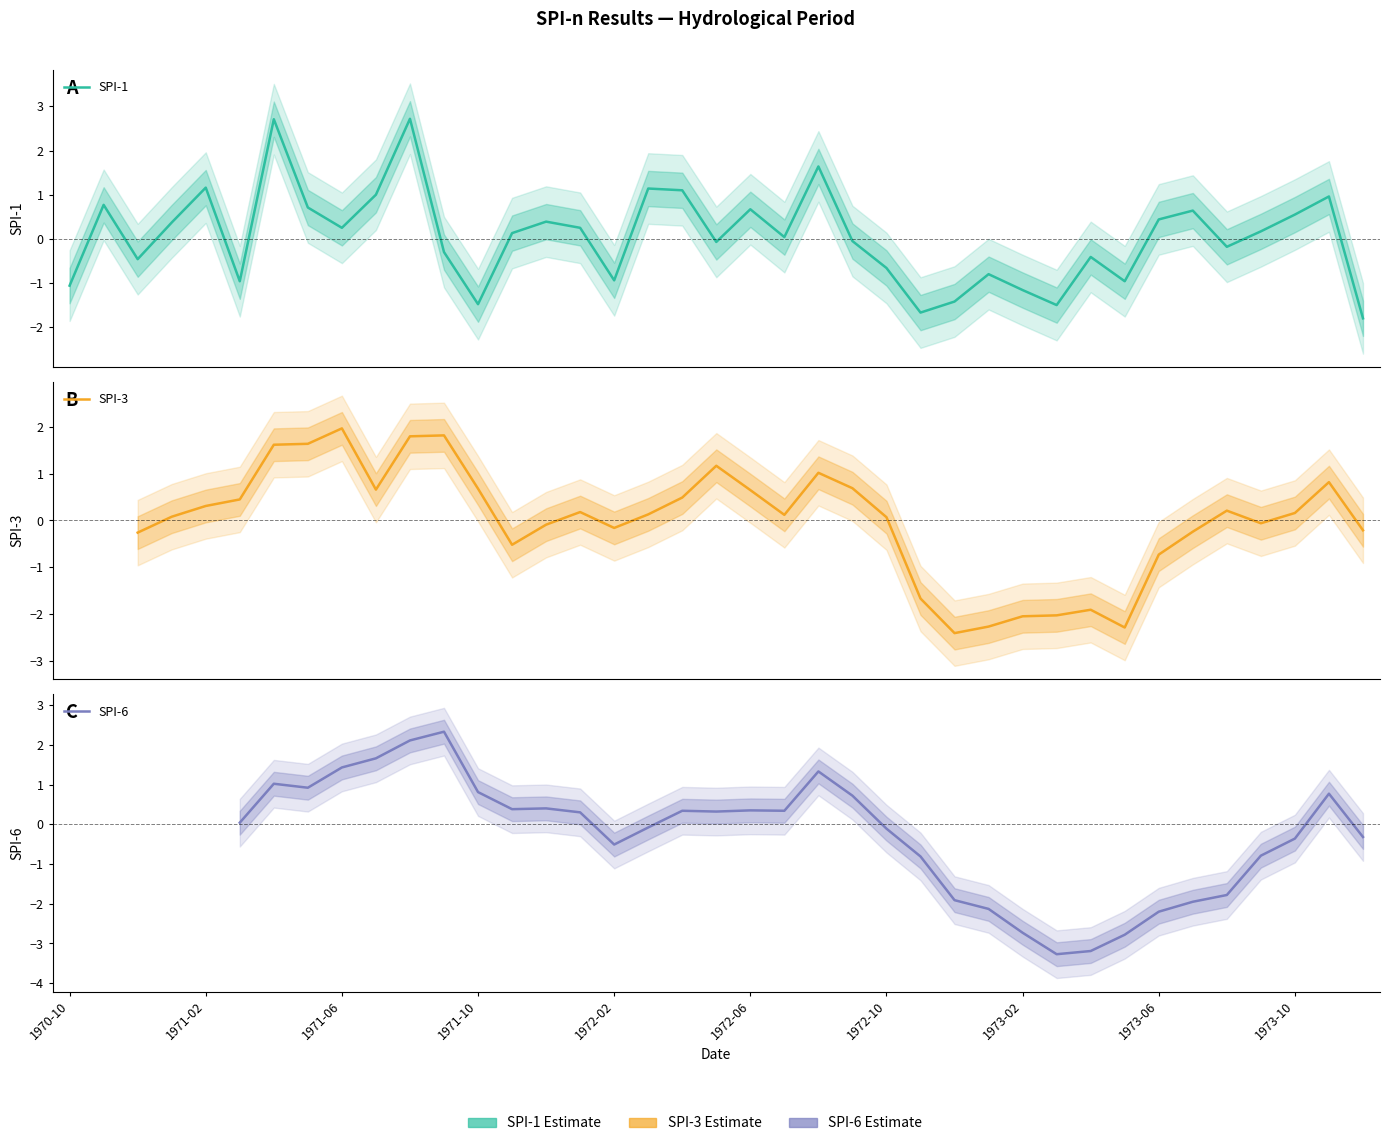

How many times do SPI-1 and SPI-6 cross each other?

12